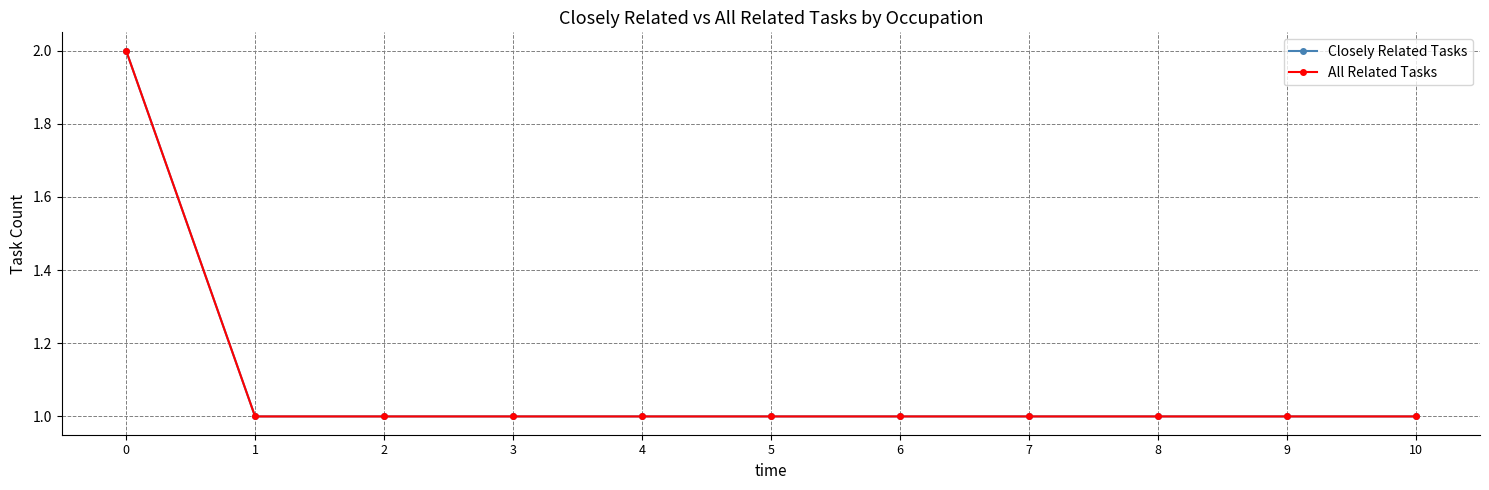

True or false: Closely Related Tasks and All Related Tasks intersect in this chart.

False